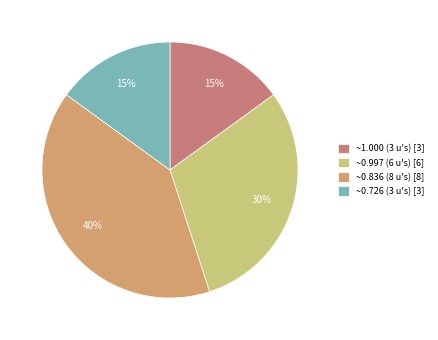

To the nearest percent, what is the difference between the largest and smallest slice percentages?

25%